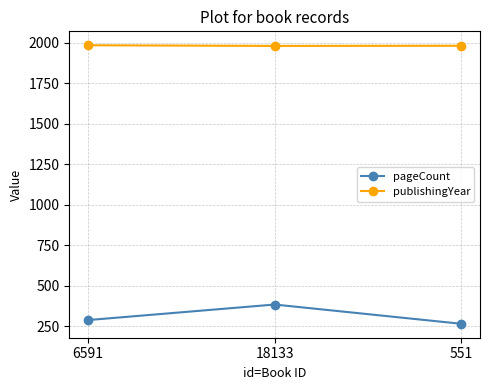

At which category is the sum across all series the highest?

18133